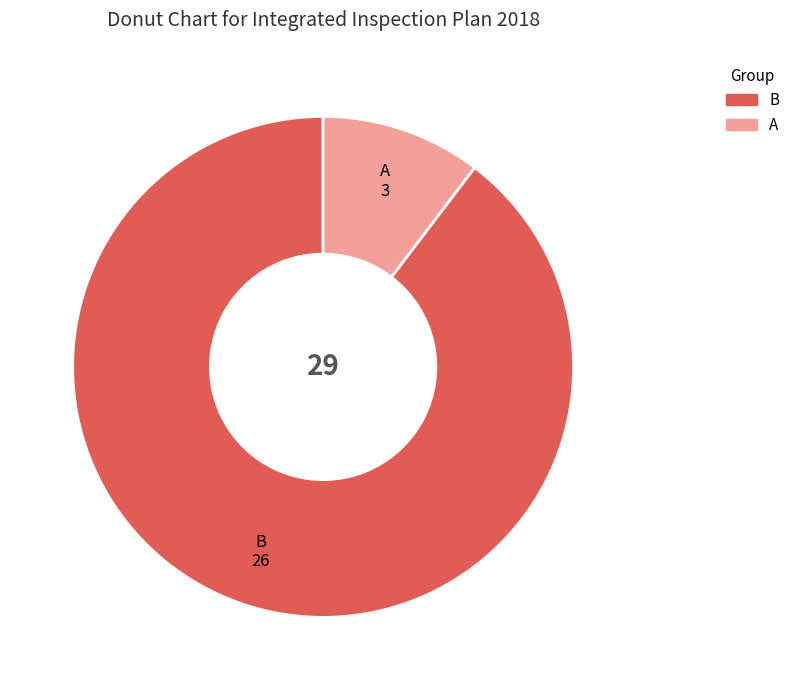

What is the ratio of the value at B to the value at A?

8.7